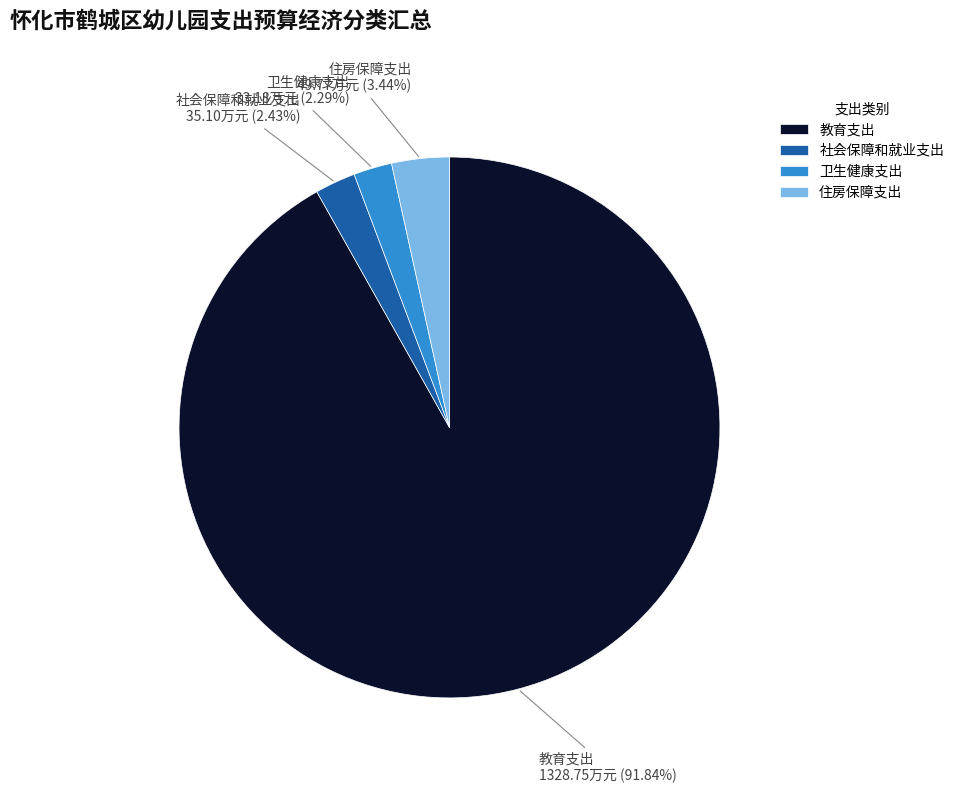

Approximately how many times larger is the value at 住房保障支出 compared to 社会保障和就业支出?

1.4